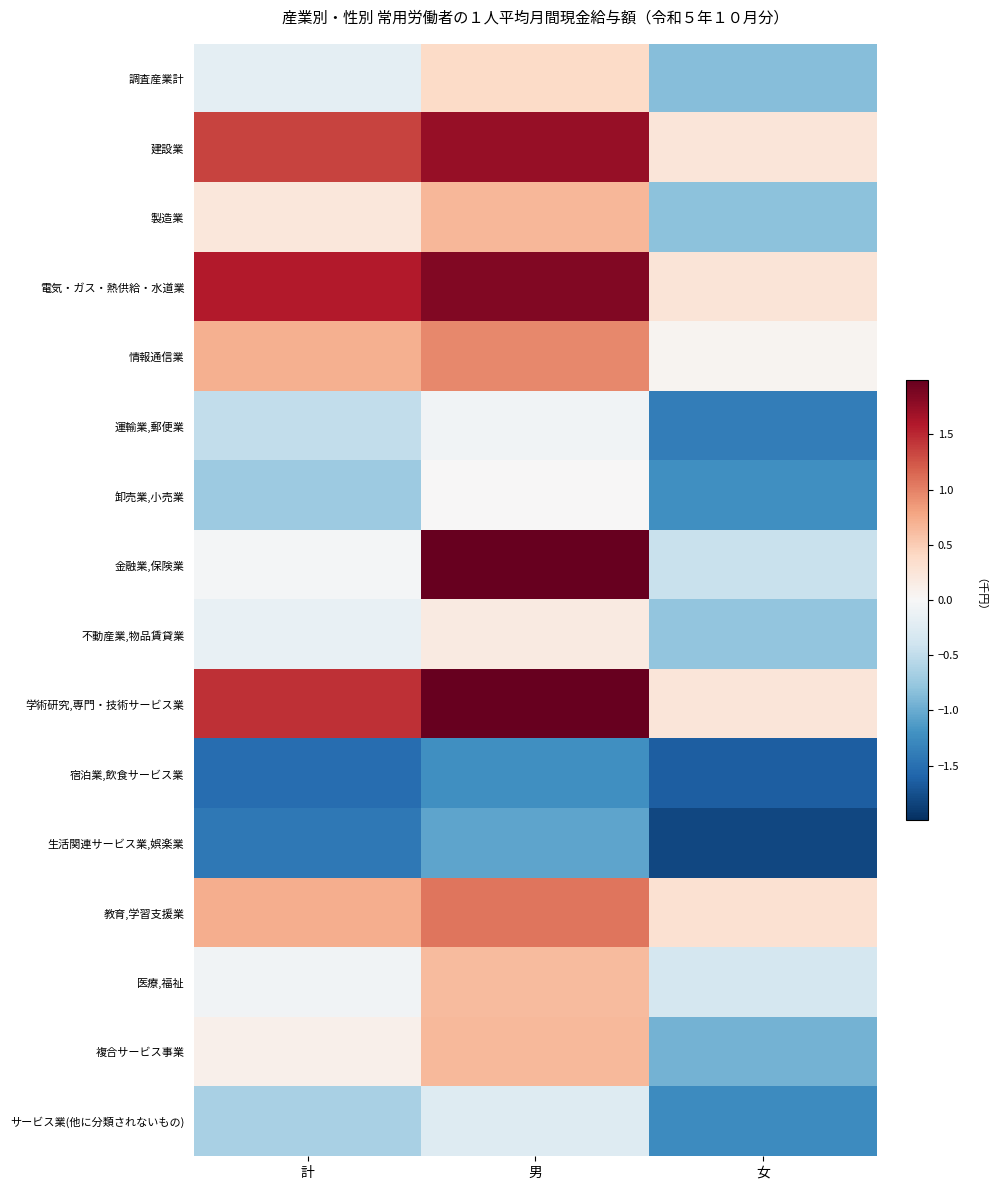

How many categories are shown in the chart?

3